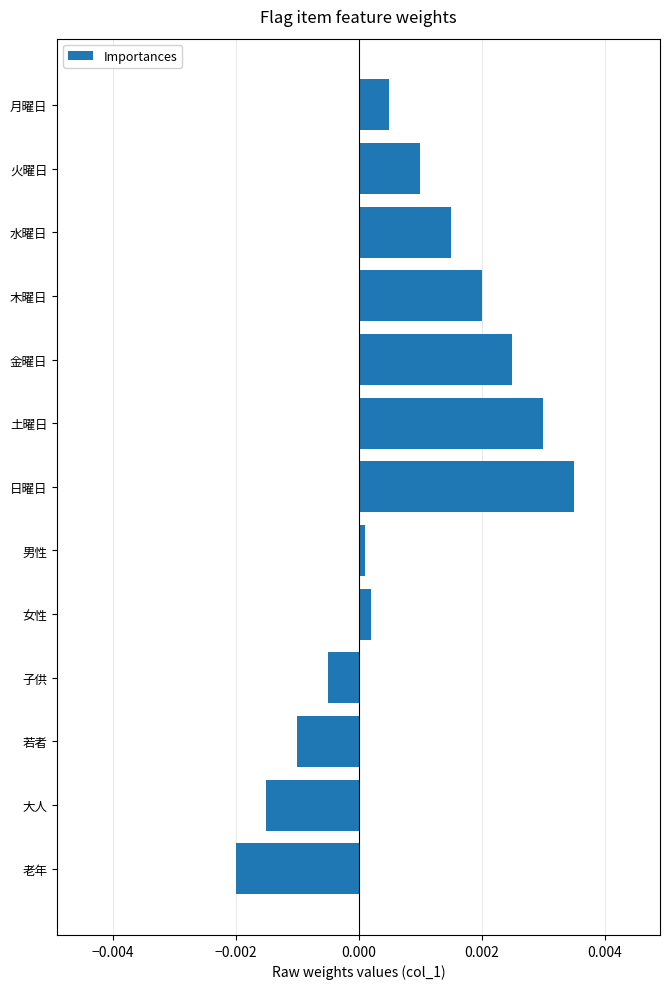

List the labels in order of value, smallest first.

老年, 大人, 若者, 子供, 男性, 女性, 月曜日, 火曜日, 水曜日, 木曜日, 金曜日, 土曜日, 日曜日